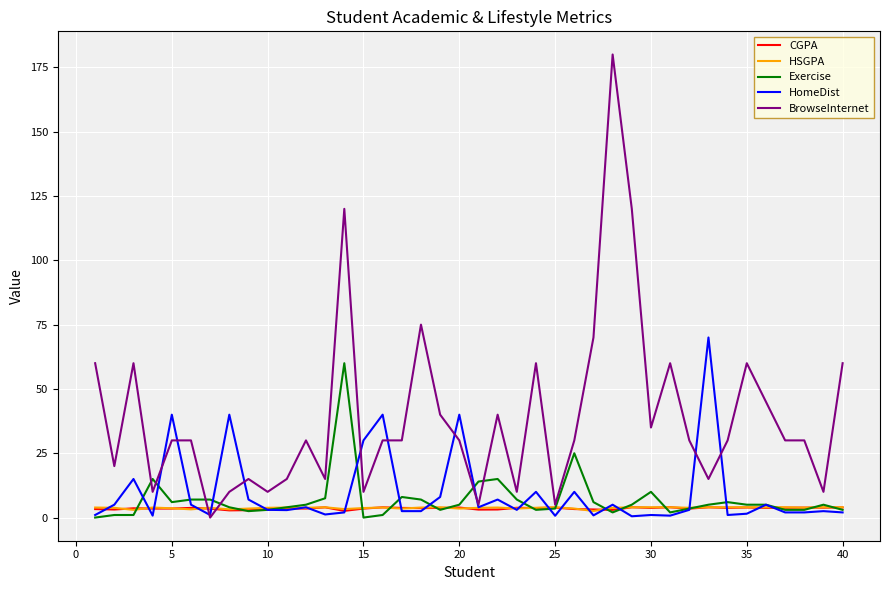

What is the greatest value displayed?

180.0